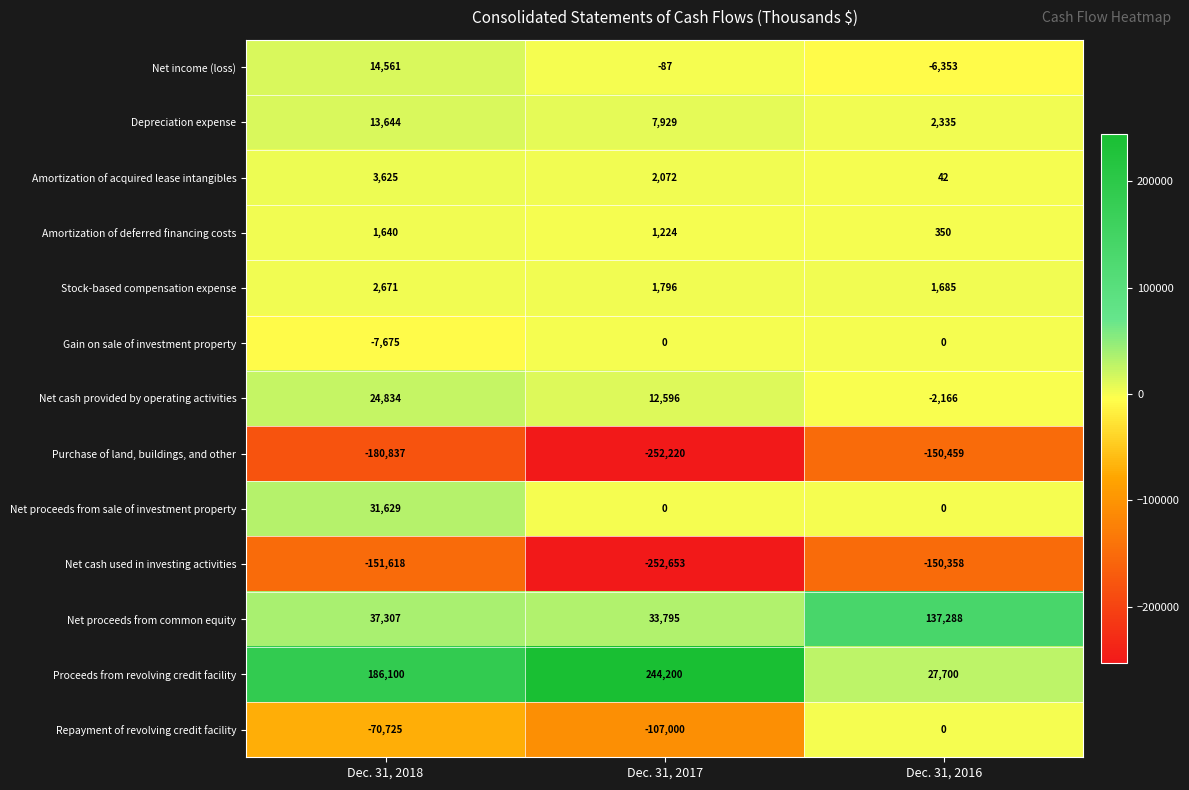

Which series has the largest range (max minus min)?

Proceeds from revolving credit facility